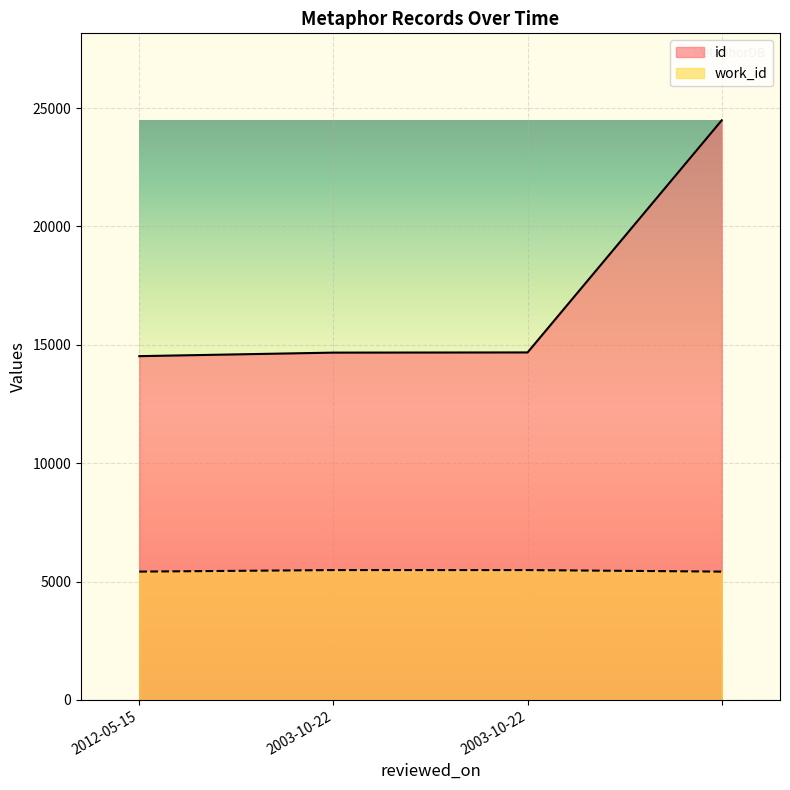

Which series has the largest total across all categories?

id